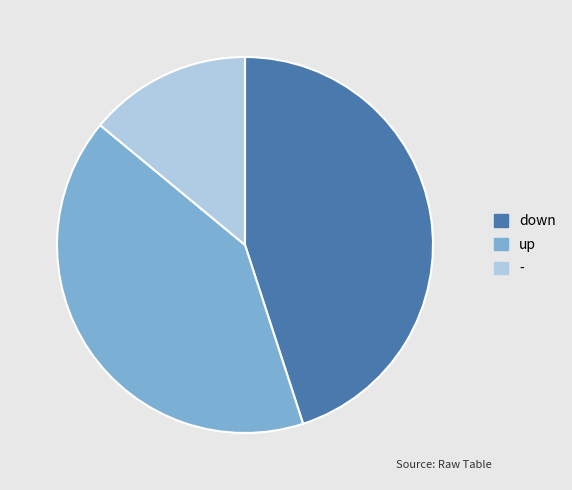

Do down and - together represent more than half of the pie?

Yes